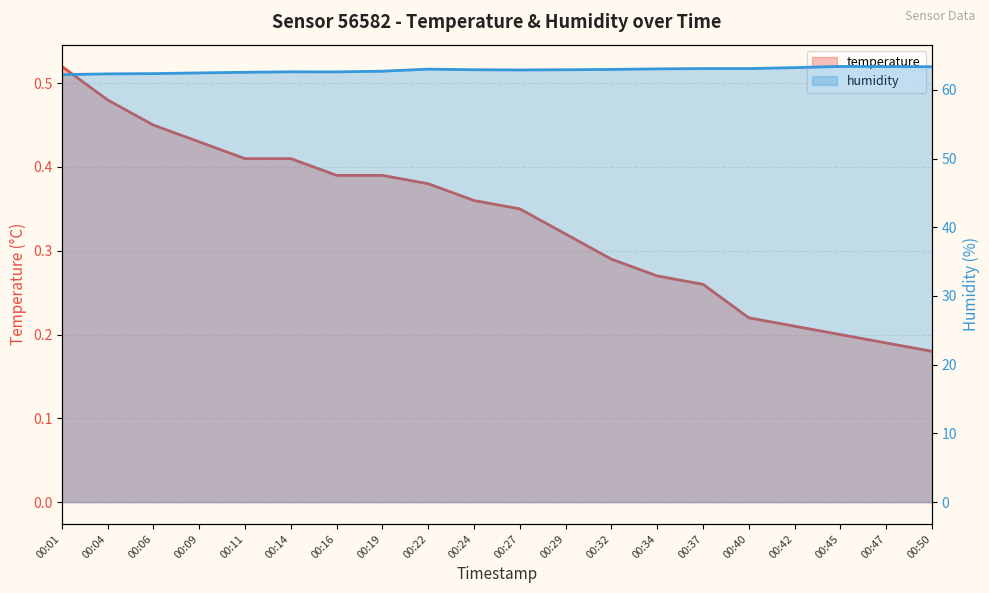

True or false: humidity and temperature intersect in this chart.

False